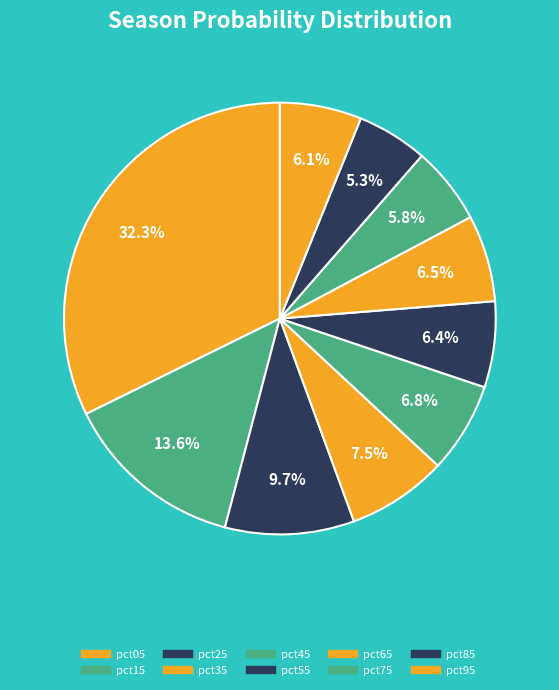

Is there a majority slice in this chart?

No